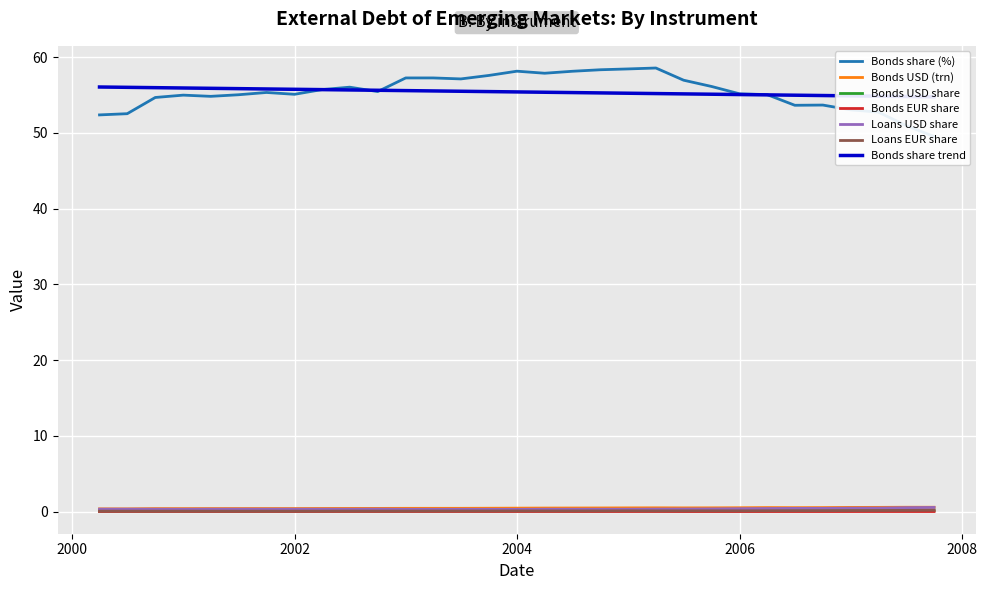

How many interior local peaks does the Bonds EUR share series have?

7